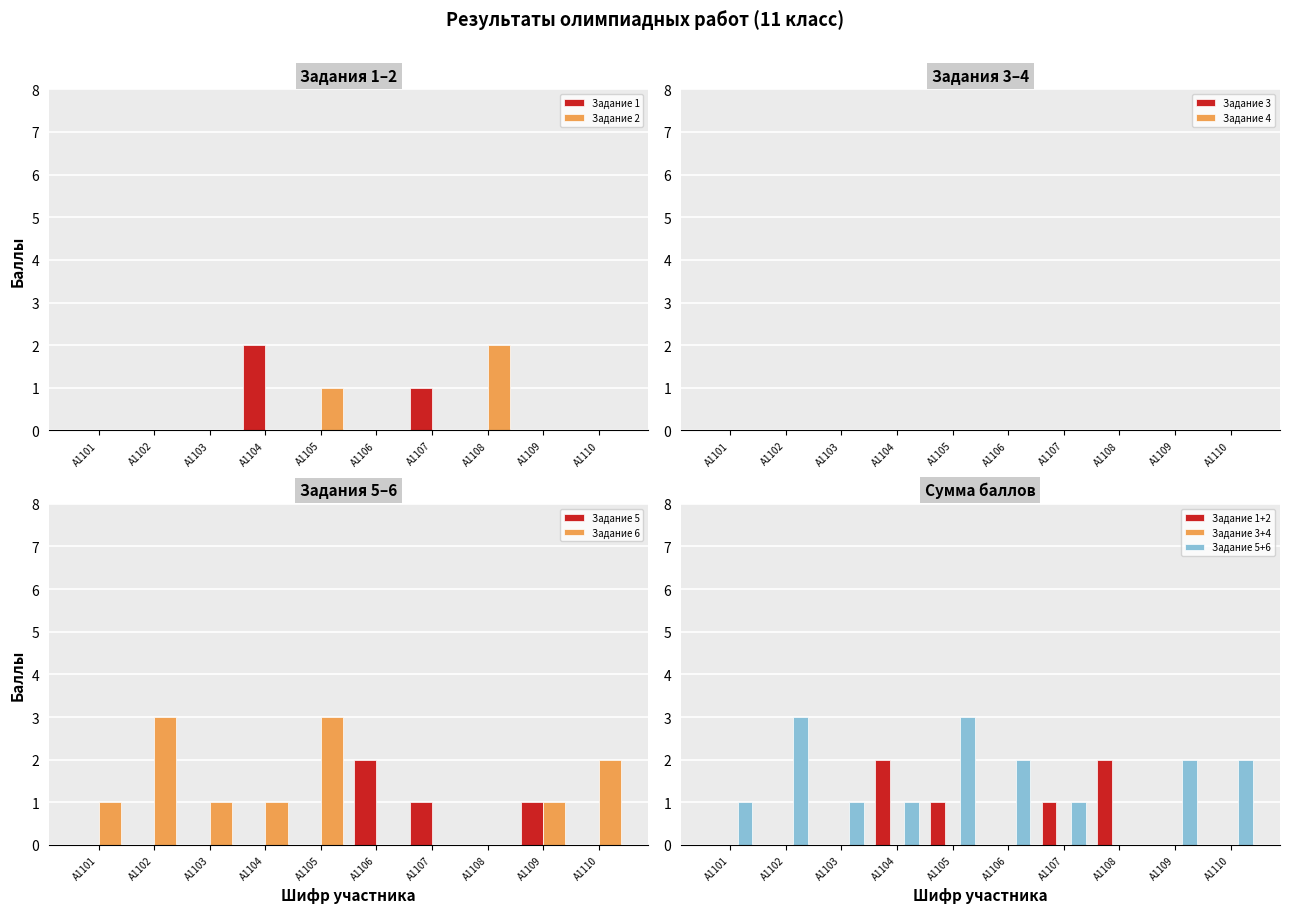

Where is Задание 2 nearest to the value 1?

А1105